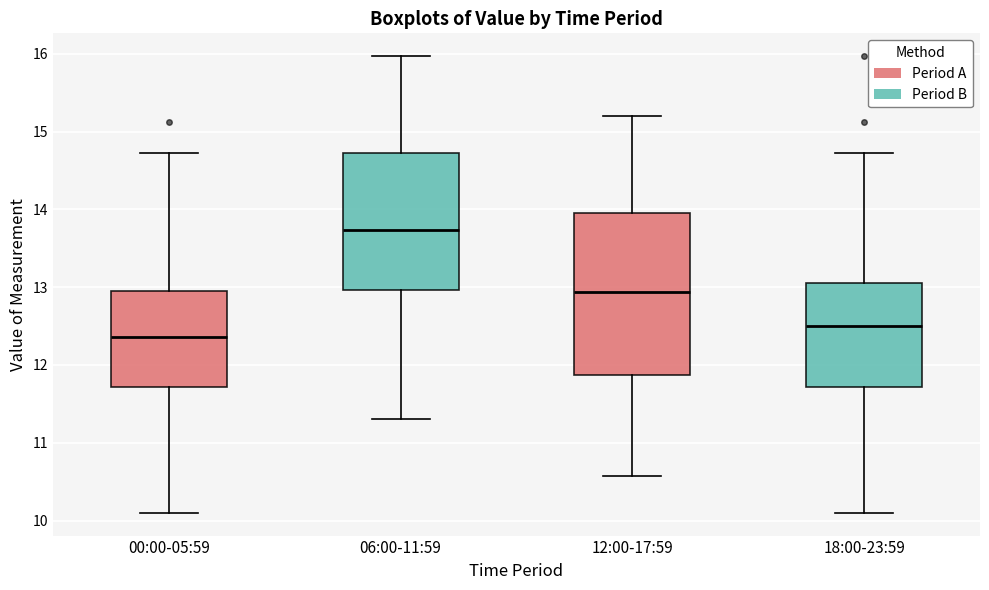

Reading left to right, transcribe this box plot: for each box, give where its median line is, the range the box spans, and where its two whiskers end, as read against the y-axis. The values are not printed on the chart, so give them approximately, as read against the axis.

00:00-05:59: median 12.4, box 11.7 to 12.9, whiskers 10.1 to 14.7
06:00-11:59: median 13.7, box 13.0 to 14.7, whiskers 11.3 to 16.0
12:00-17:59: median 12.9, box 11.9 to 14.0, whiskers 10.6 to 15.2
18:00-23:59: median 12.5, box 11.7 to 13.1, whiskers 10.1 to 14.7